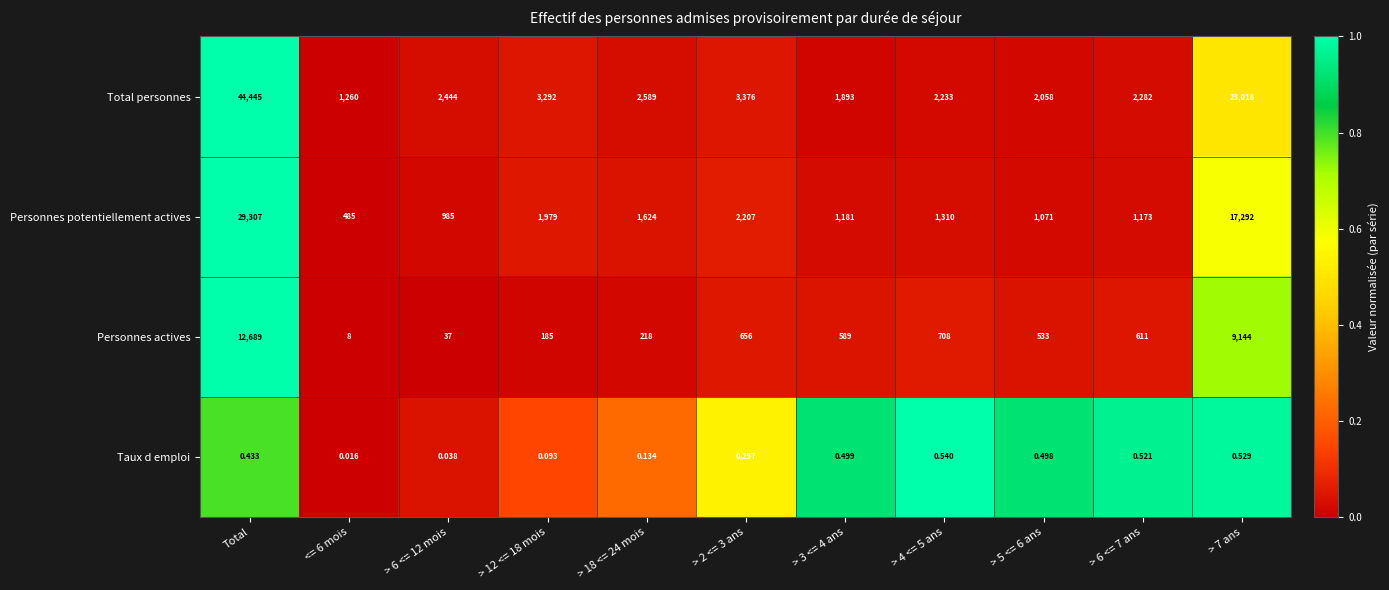

Rank the series by their maximum value, from highest to lowest.

Total personnes, Personnes potentiellement actives, Personnes actives, Taux d emploi